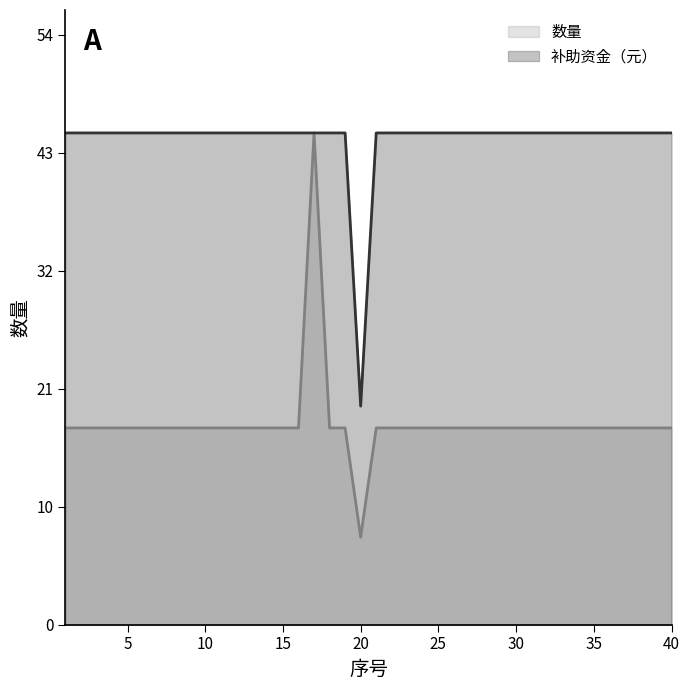

Does the chart have visible grid lines?

No